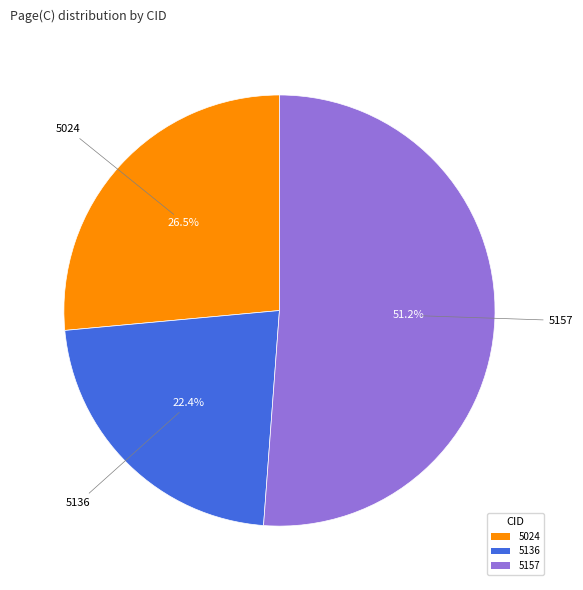

To the nearest percent, what percentage of the pie is 5157?

51%